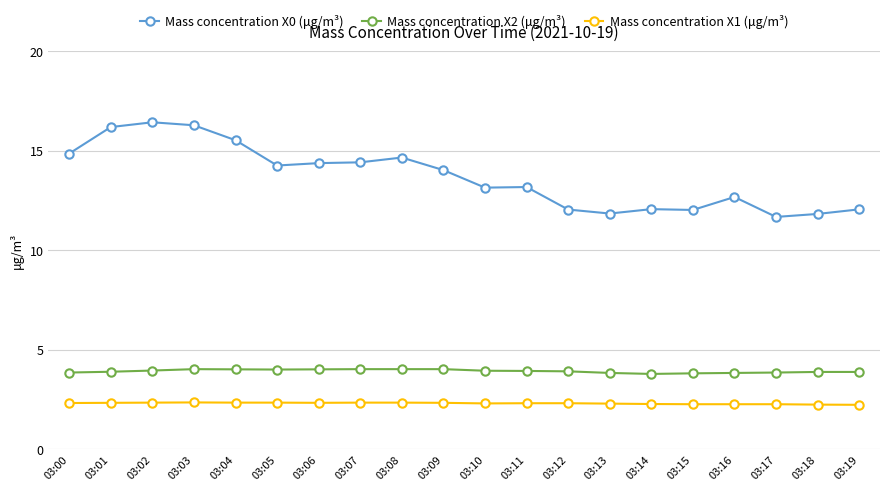

What is the greatest value displayed?

16.4